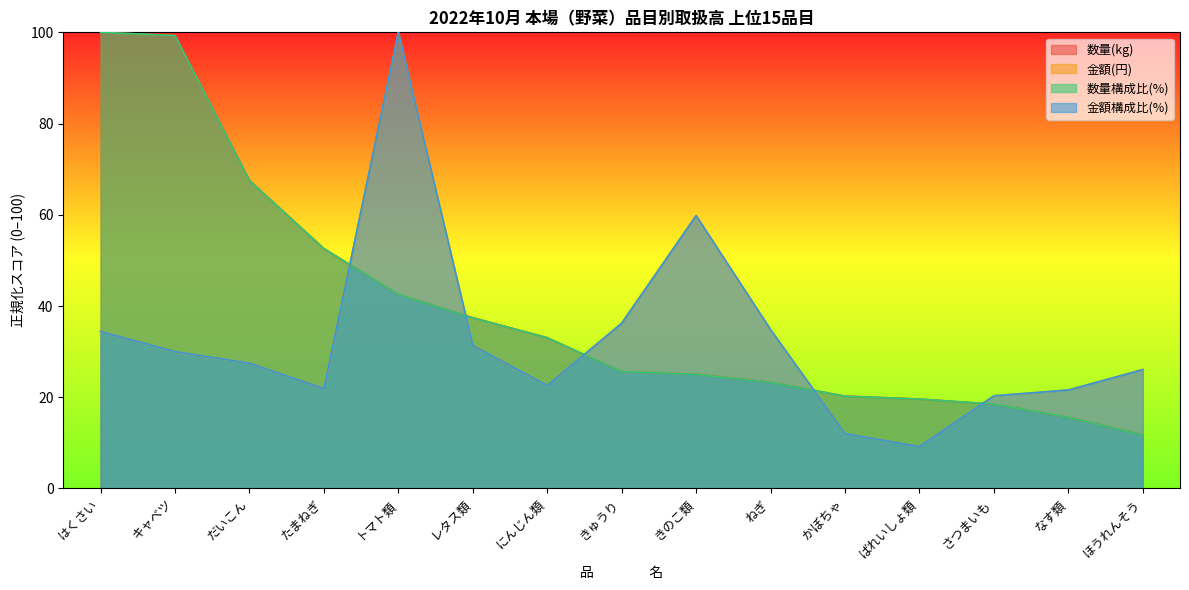

What is the average value of the 数量構成比(%) series?

39.5